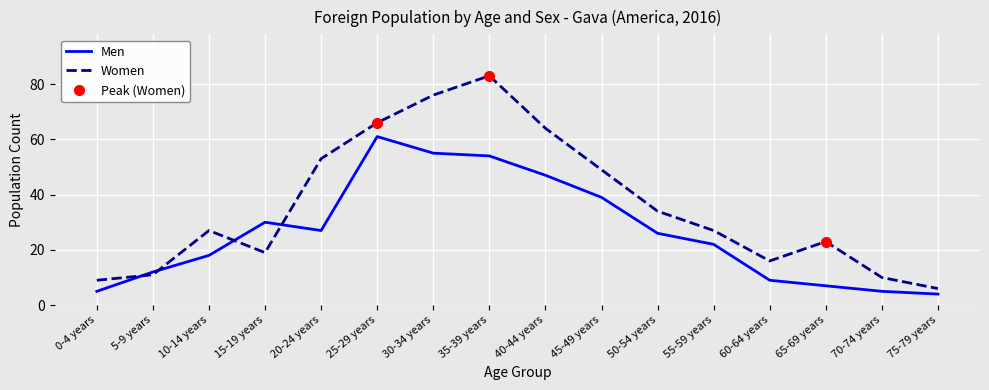

Between 10-14 years and 70-74 years, which series saw the biggest shift?

Women